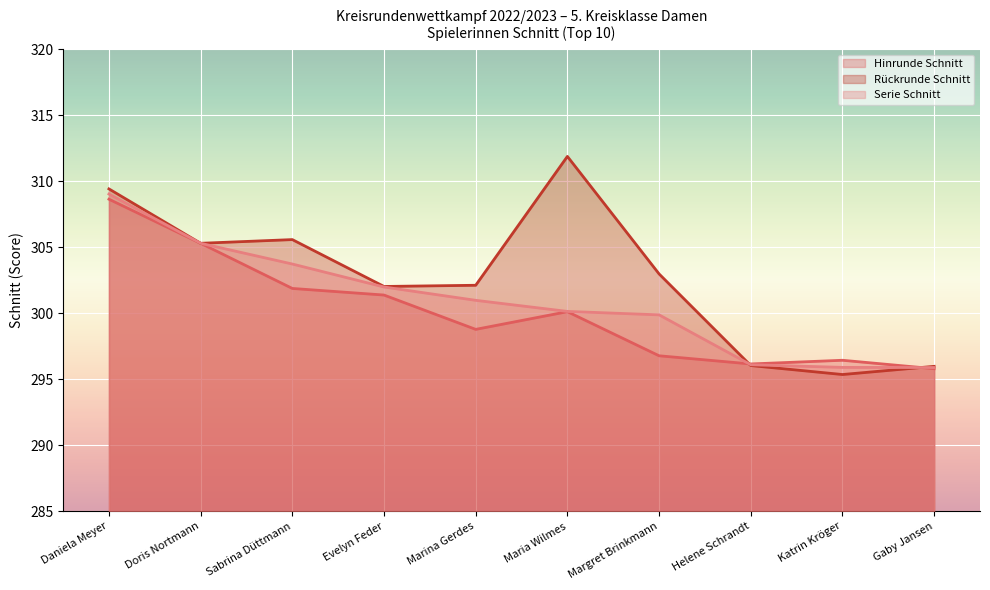

What is the lowest value of the Hinrunde Schnitt series?

295.8